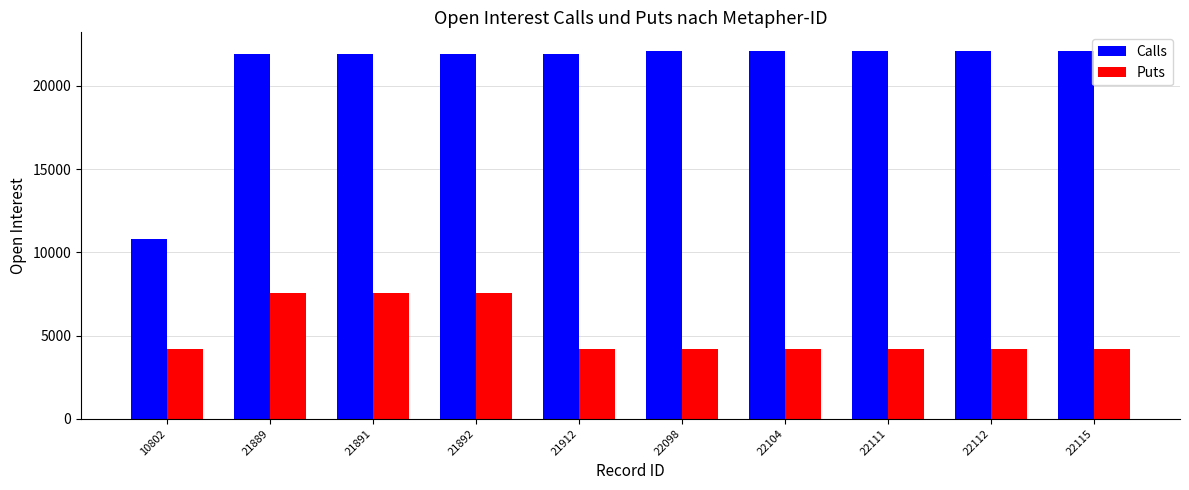

Which series has the largest total across all categories?

Calls